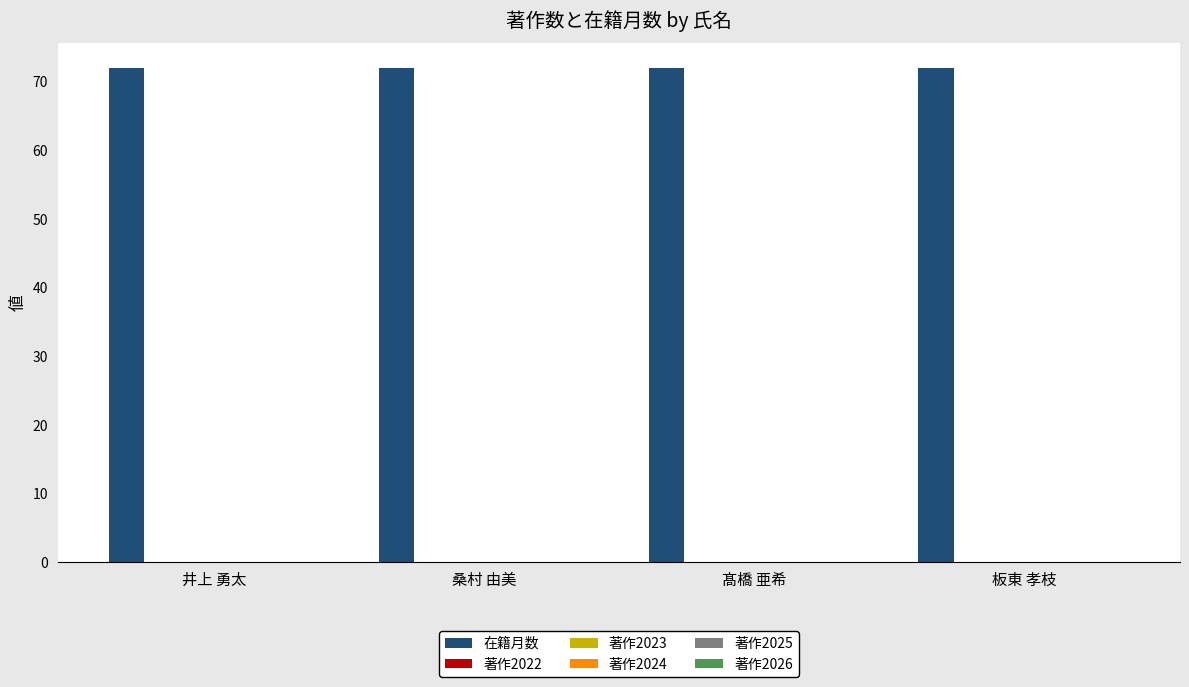

Reading left to right, what are all the values shown in this chart?

在籍月数: 井上 勇太=72	桑村 由美=72	髙橋 亜希=72	板東 孝枝=72
著作2022: 井上 勇太=0	桑村 由美=0	髙橋 亜希=0	板東 孝枝=0
著作2023: 井上 勇太=0	桑村 由美=0	髙橋 亜希=0	板東 孝枝=0
著作2024: 井上 勇太=0	桑村 由美=0	髙橋 亜希=0	板東 孝枝=0
著作2025: 井上 勇太=0	桑村 由美=0	髙橋 亜希=0	板東 孝枝=0
著作2026: 井上 勇太=0	桑村 由美=0	髙橋 亜希=0	板東 孝枝=0